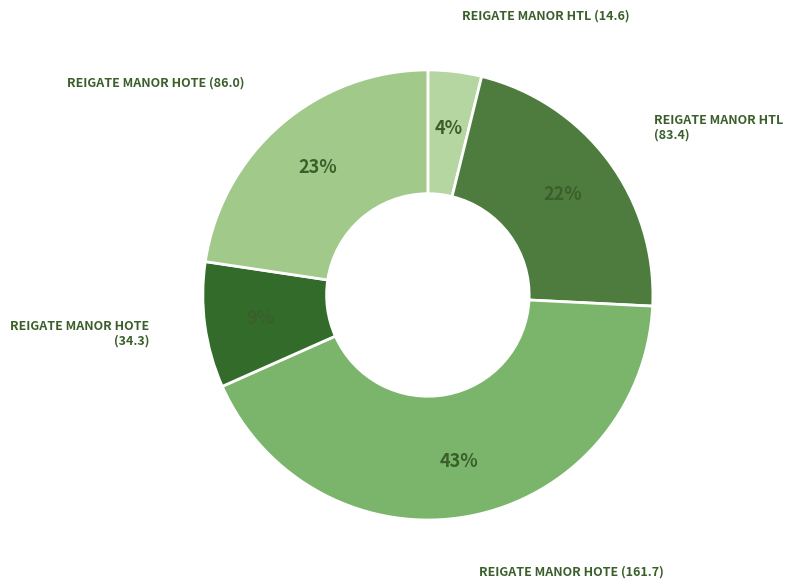

Is it true that REIGATE MANOR HOTE (86.0) is 35% of the pie?

False